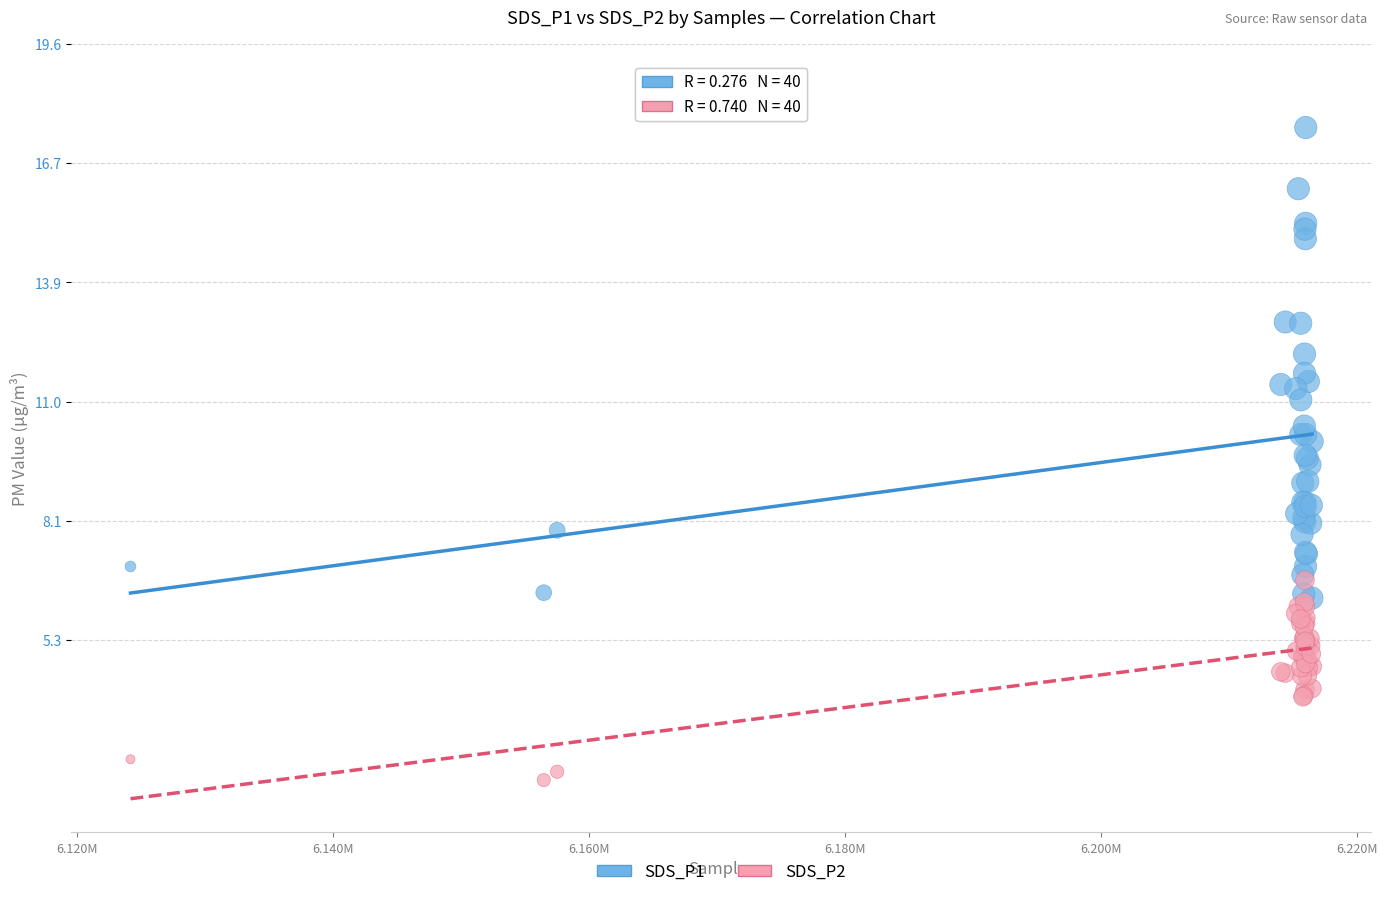

What are all the series names shown in the legend?

SDS_P1, SDS_P2